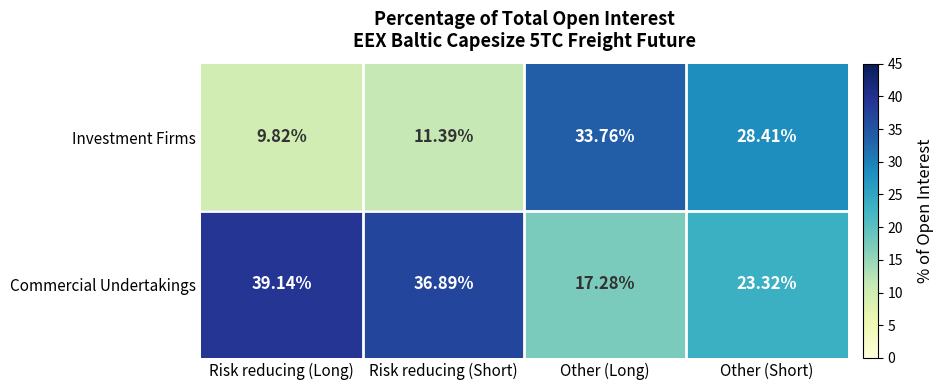

What is the total value across all series at Other (Long)?

51.0